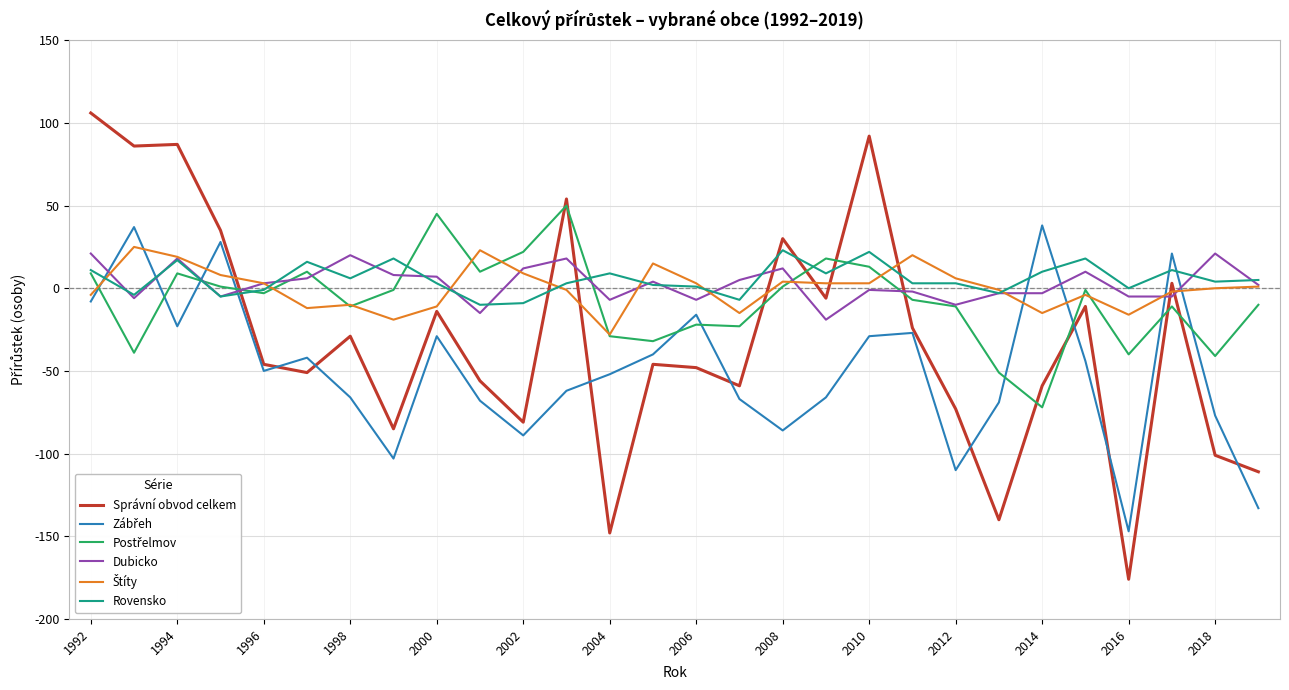

What is the greatest value displayed?

106